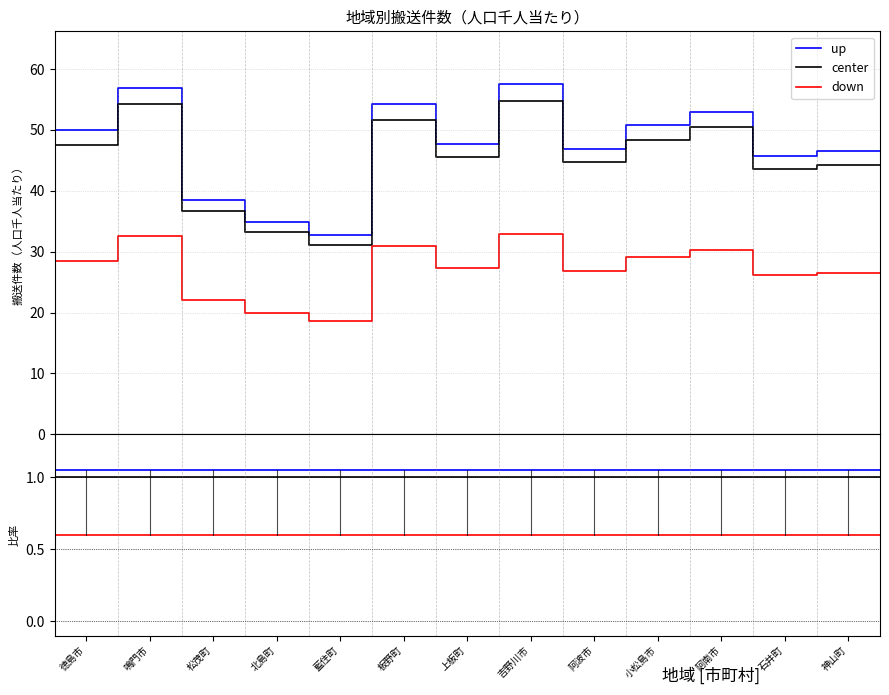

True or false: down has more than 1 interior local peaks.

False